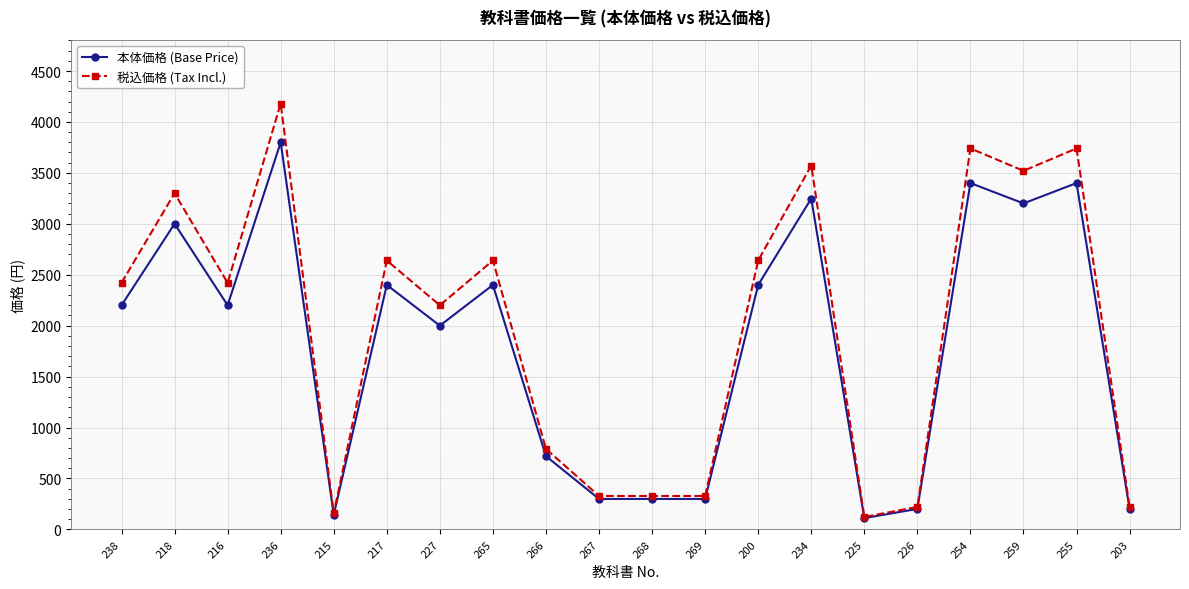

At how many categories does at least one series exceed 649?

13